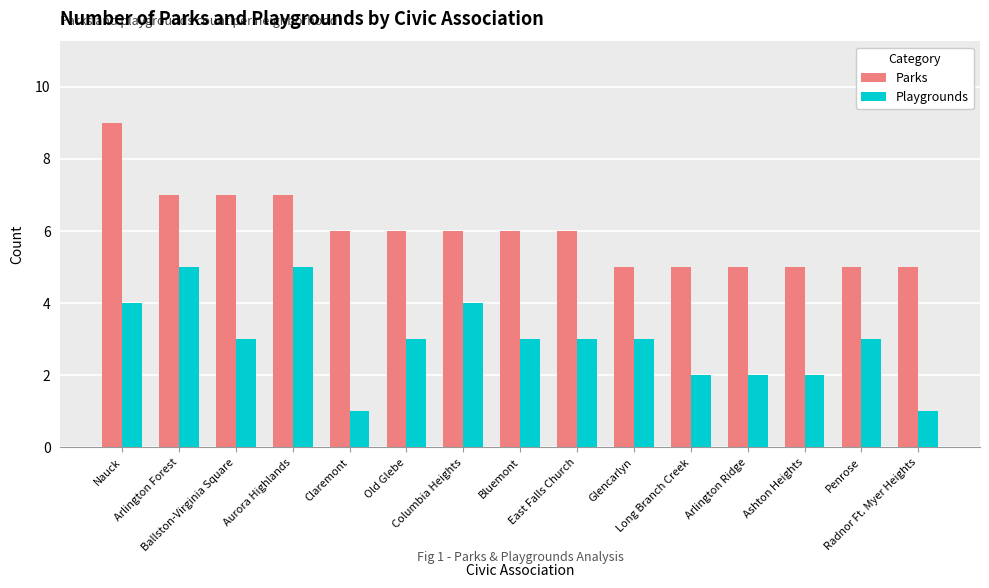

Which category has the highest value across all series?

Nauck